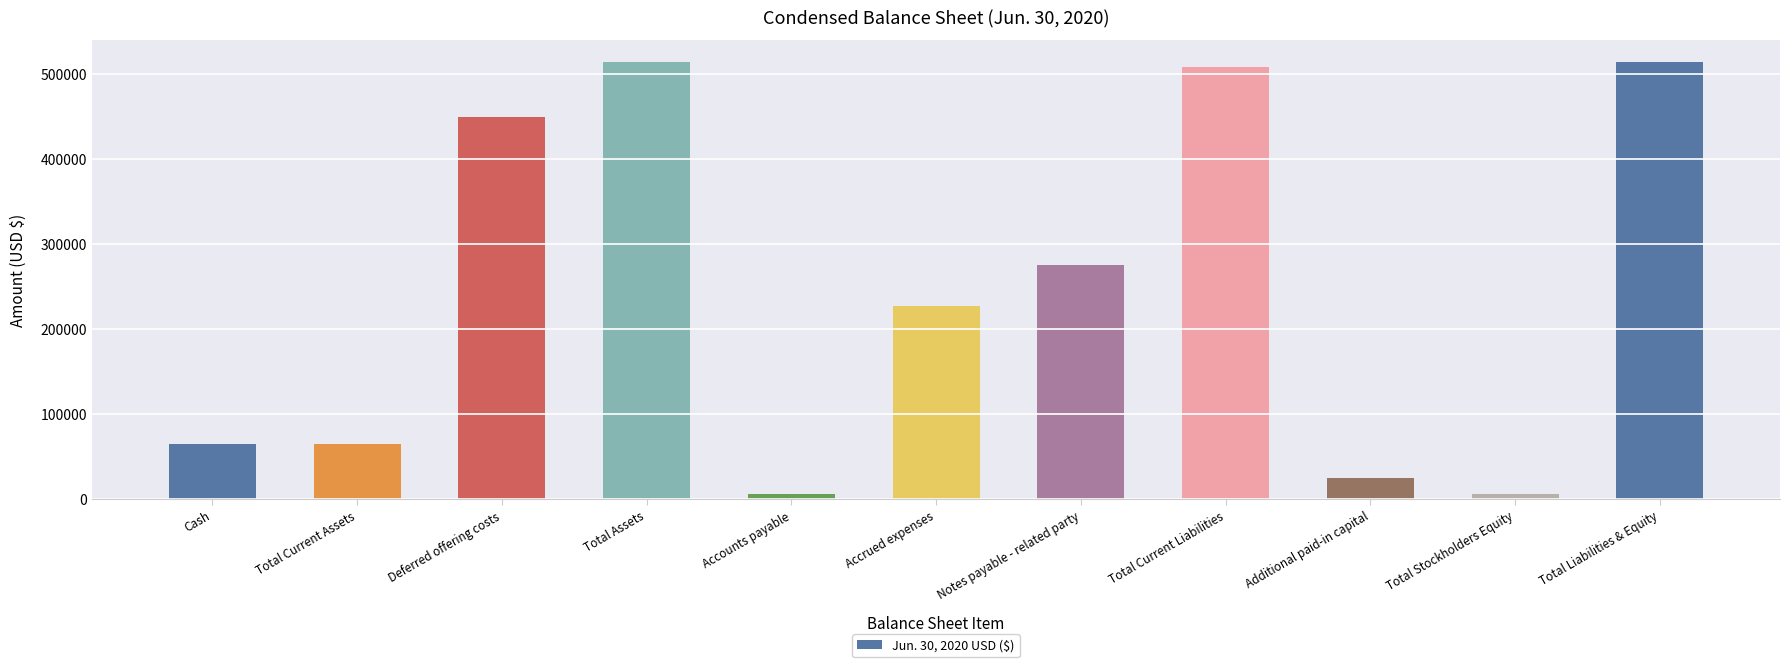

Which has a higher value, Notes payable - related party or Additional paid-in capital?

Notes payable - related party